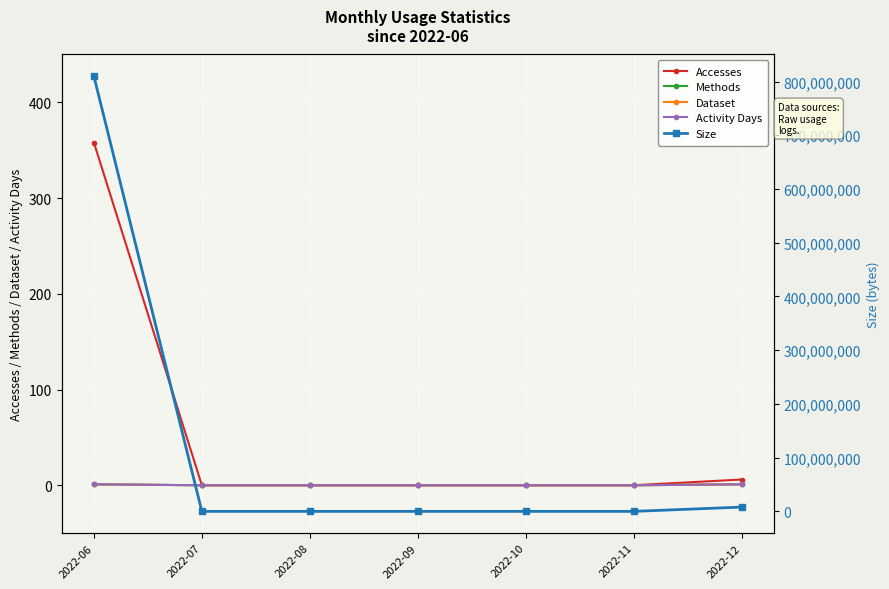

How many data points in Size are above 0?

2